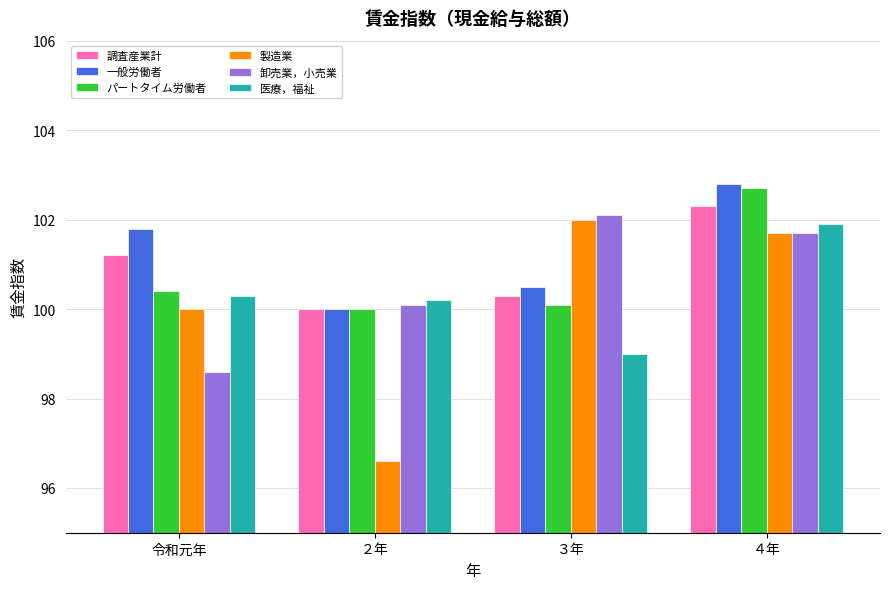

What is the lowest value of the 一般労働者 series?

100.0